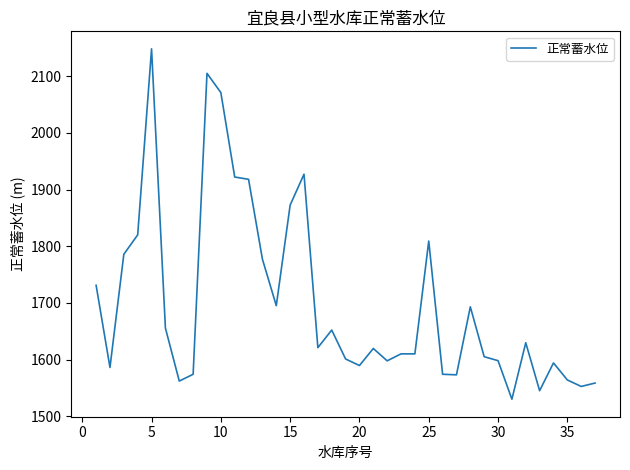

What is the difference between the maximum and minimum values?

618.2